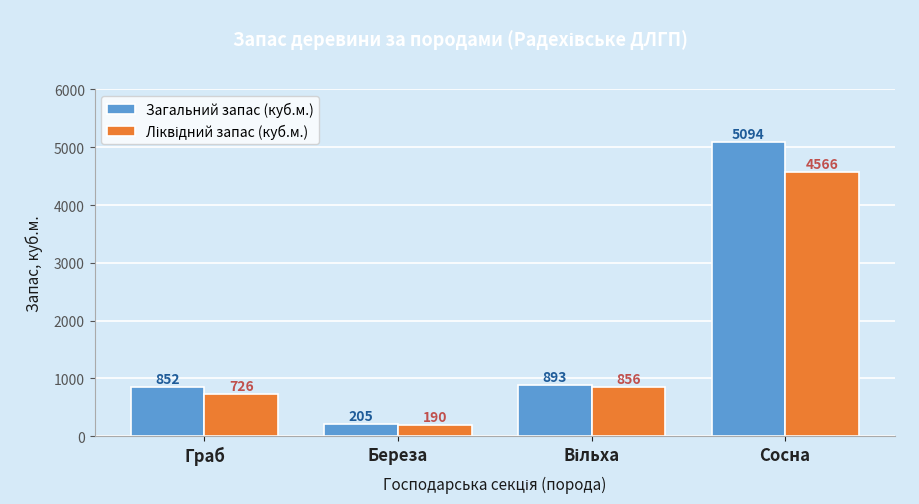

Which series has the largest range (max minus min)?

Загальний запас (куб.м.)